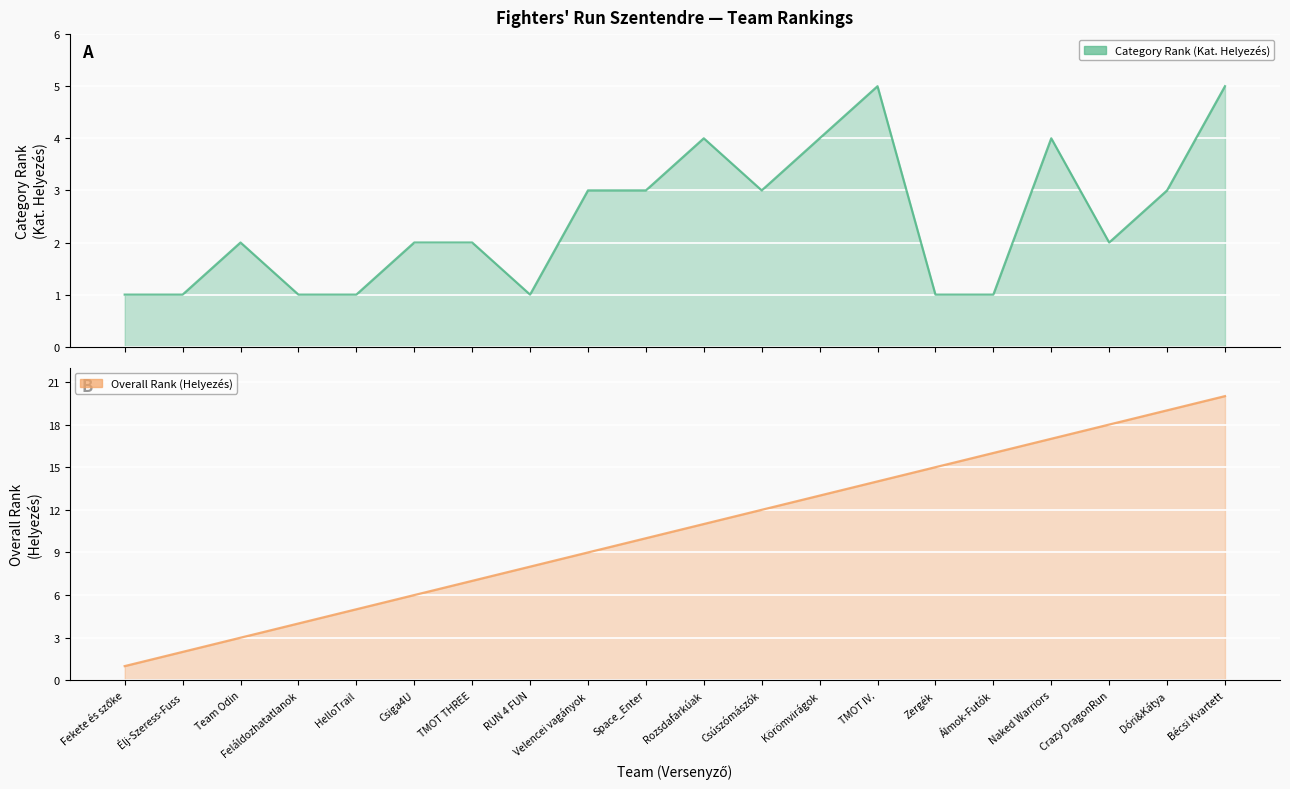

Reading left to right, transcribe all the data shown in this chart.

Category Rank (Kat. Helyezés): 1	1	2	1	1	2	2	1	3	3	4	3	4	5	1	1	4	2	3	5
Overall Rank (Helyezés): 1	2	3	4	5	6	7	8	9	10	11	12	13	14	15	16	17	18	19	20